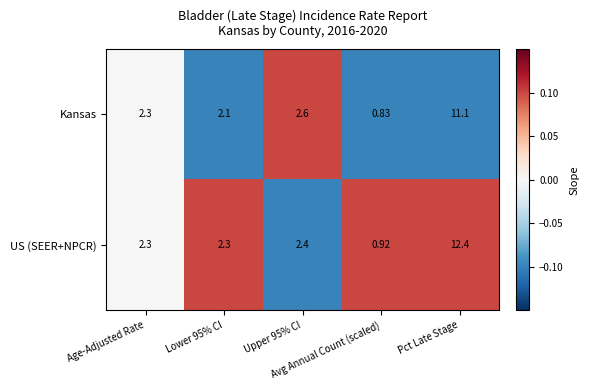

Which series has the largest total across all categories?

US (SEER+NPCR)